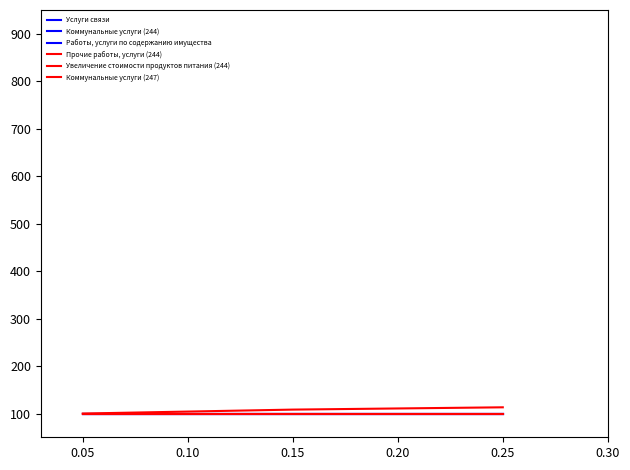

Is this an area chart (filled region under the line)?

No